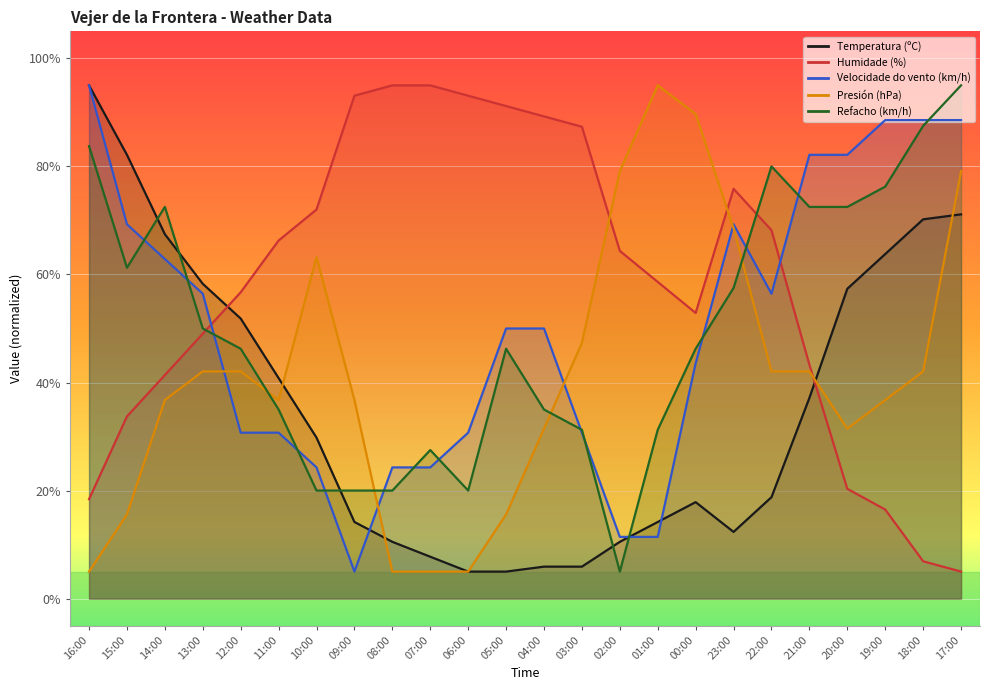

What is the difference between the maximum and minimum values in the Humidade (%) series?

90.0